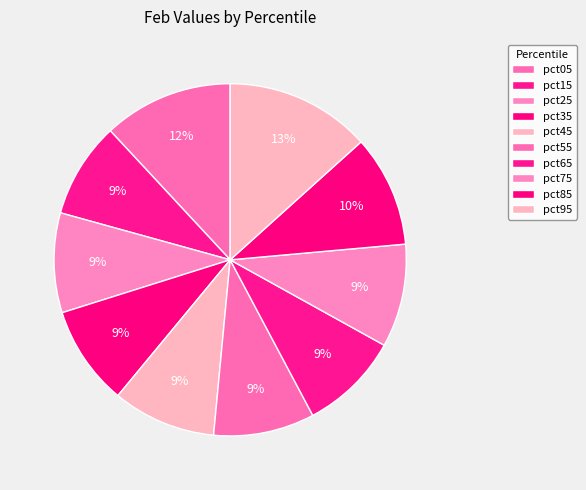

Between pct35 and pct75, which is larger?

pct75